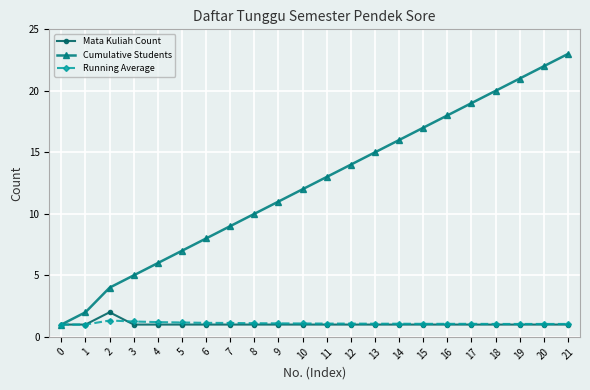

What is the value of the Cumulative Students point at the 21st from the left?

22.0